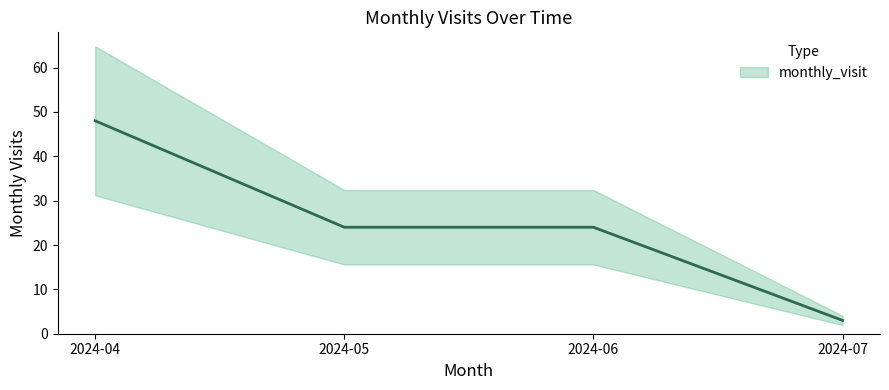

Reading right to left, list all the values displayed in this chart.

2024-07=3	2024-06=24	2024-05=24	2024-04=48